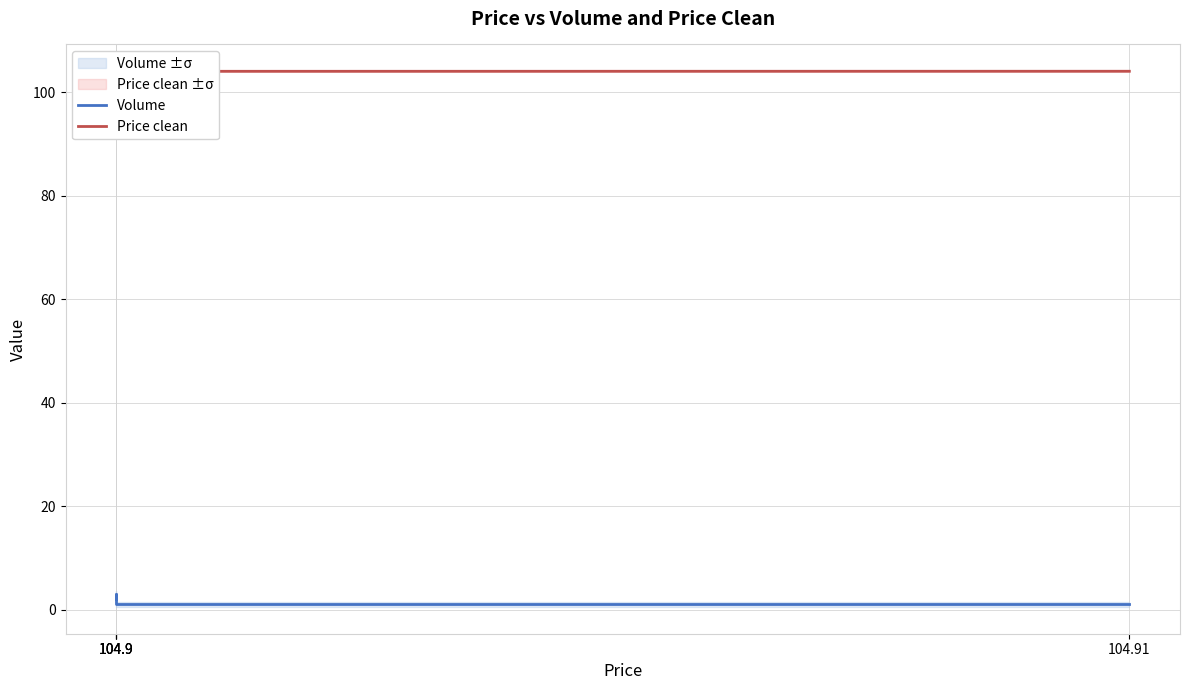

At which category does Volume reach its first local peak?

104.9